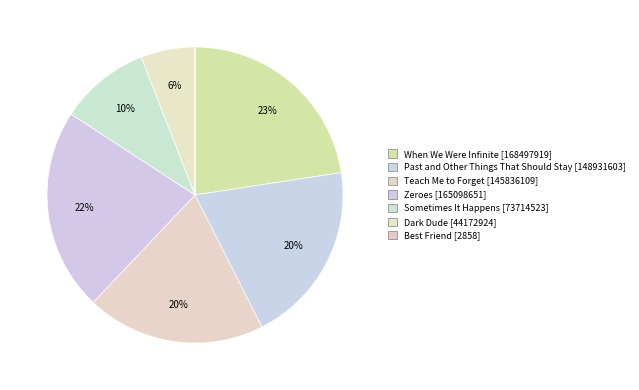

How much of the chart is everything except Teach Me to Forget?

80.5%